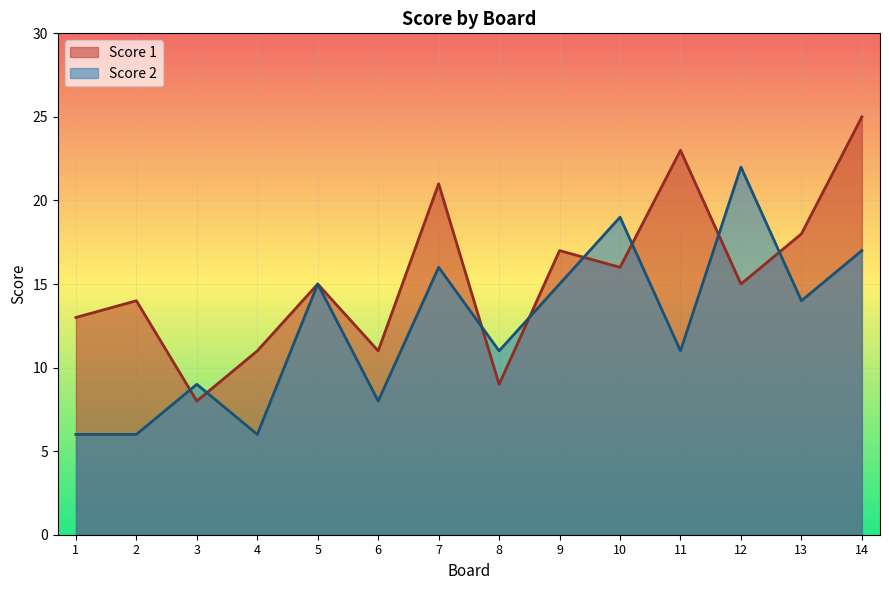

Read the Score 1 value at 11, to the nearest 5.

25